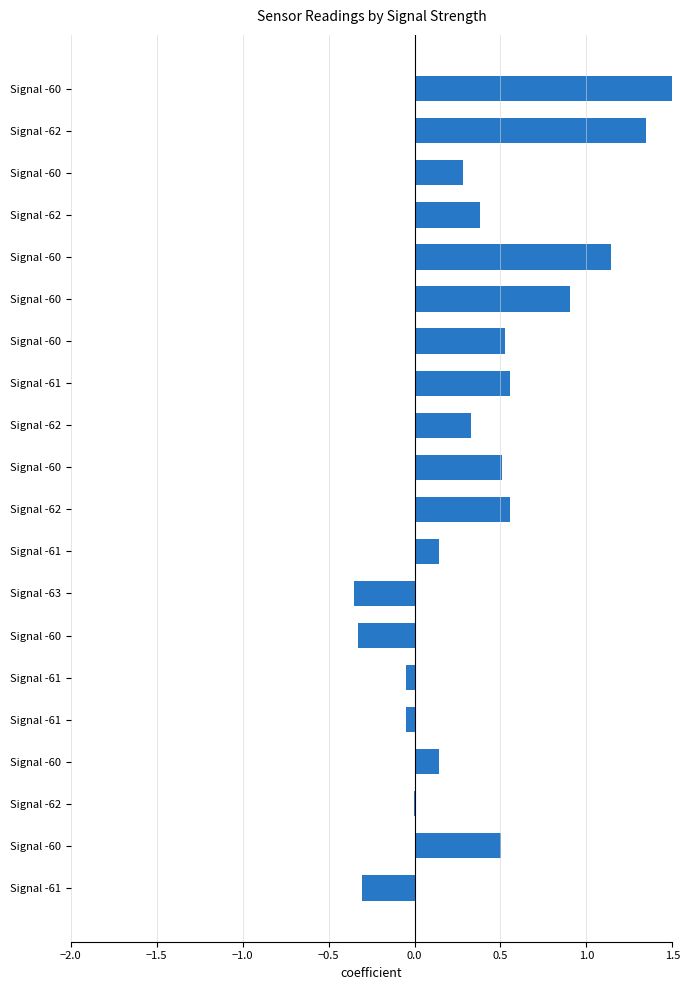

Does the chart contain any negative values?

Yes